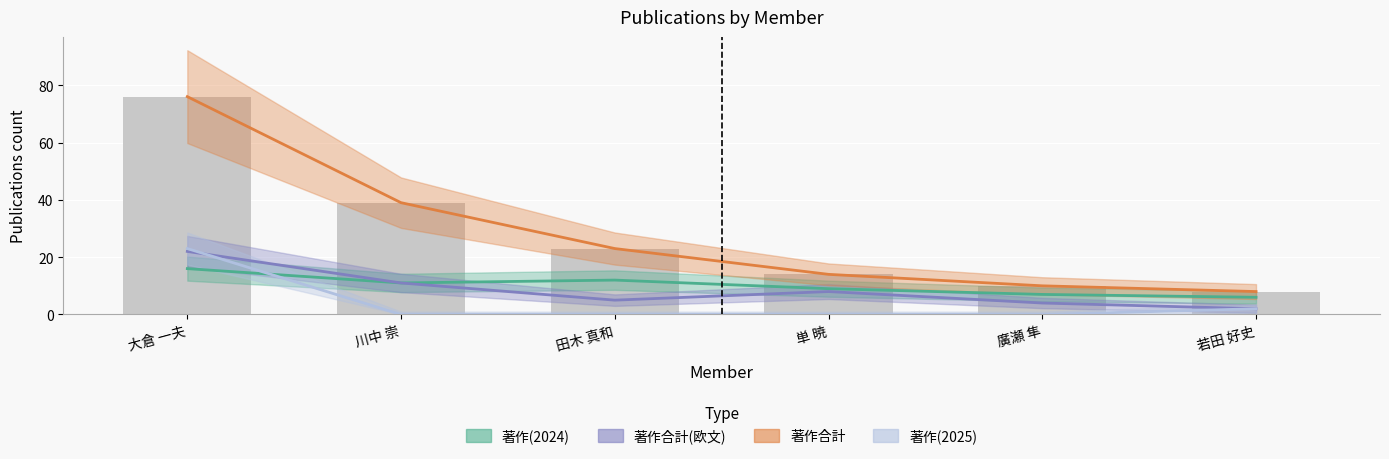

Reading left to right, what are all the values shown in this chart?

著作(2024): 大倉 一夫=16	川中 崇=11	田木 真和=12	単 暁=9	廣瀬 隼=7	若田 好史=6
著作合計(欧文): 大倉 一夫=22	川中 崇=11	田木 真和=5	単 暁=8	廣瀬 隼=4	若田 好史=2
著作合計: 大倉 一夫=76	川中 崇=39	田木 真和=23	単 暁=14	廣瀬 隼=10	若田 好史=8
著作(2025): 大倉 一夫=23	川中 崇=0	田木 真和=0	単 暁=0	廣瀬 隼=0	若田 好史=2